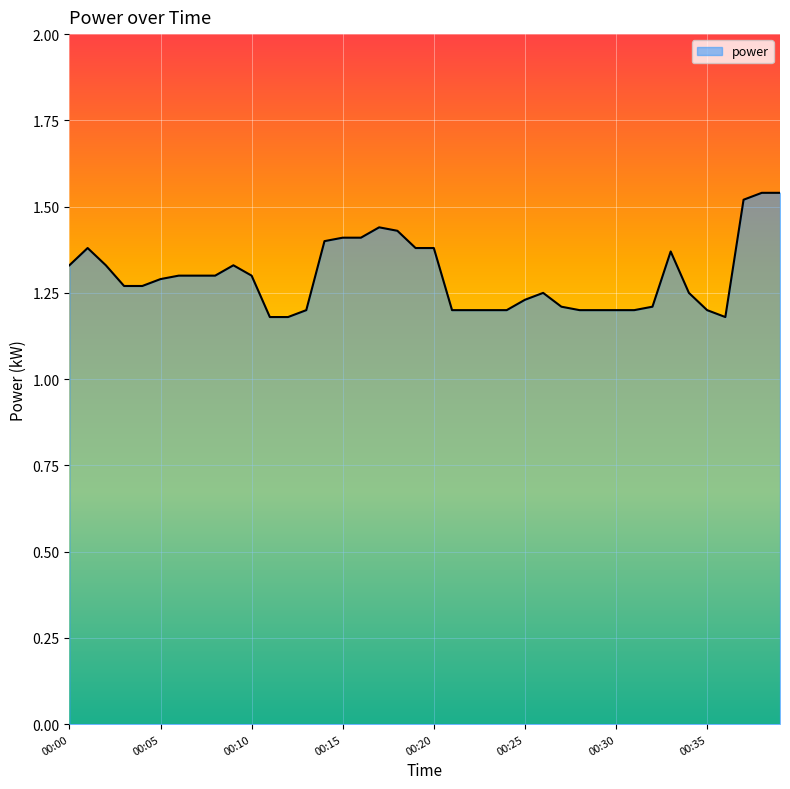

What is the difference between the maximum and minimum values?

0.4